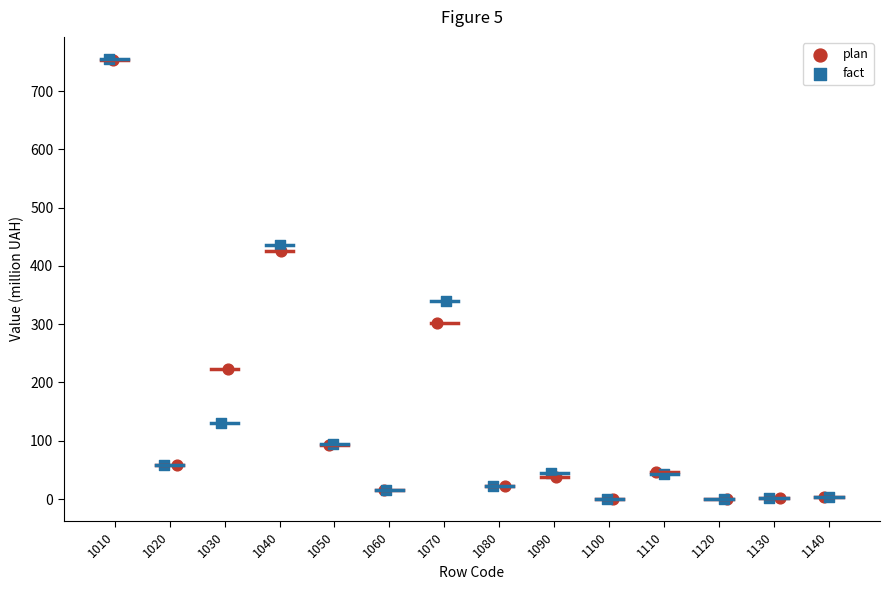

Which series has the widest spread of Y values?

fact